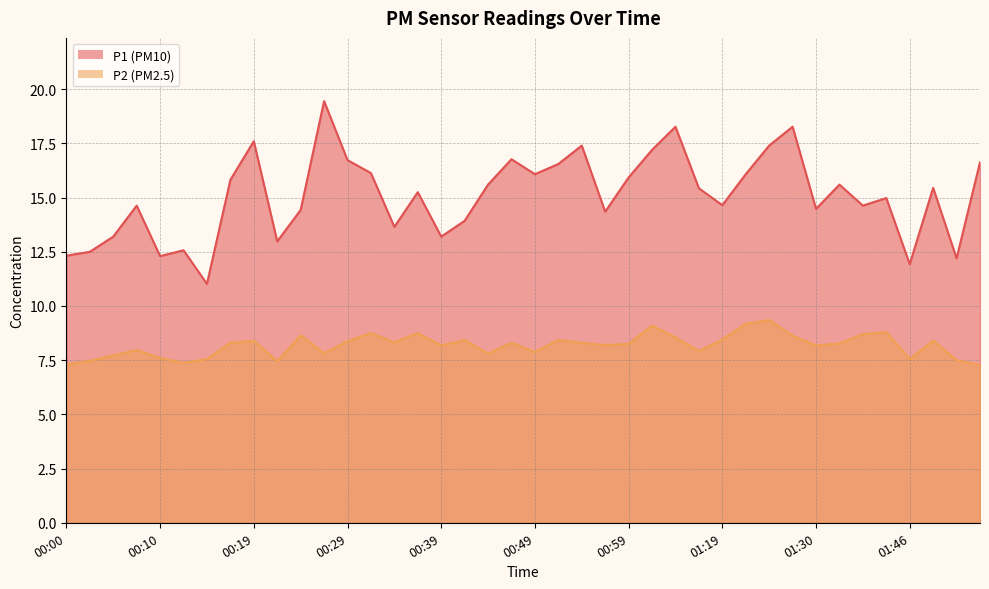

Which series changed the most between 00:02 and 01:04?

P1